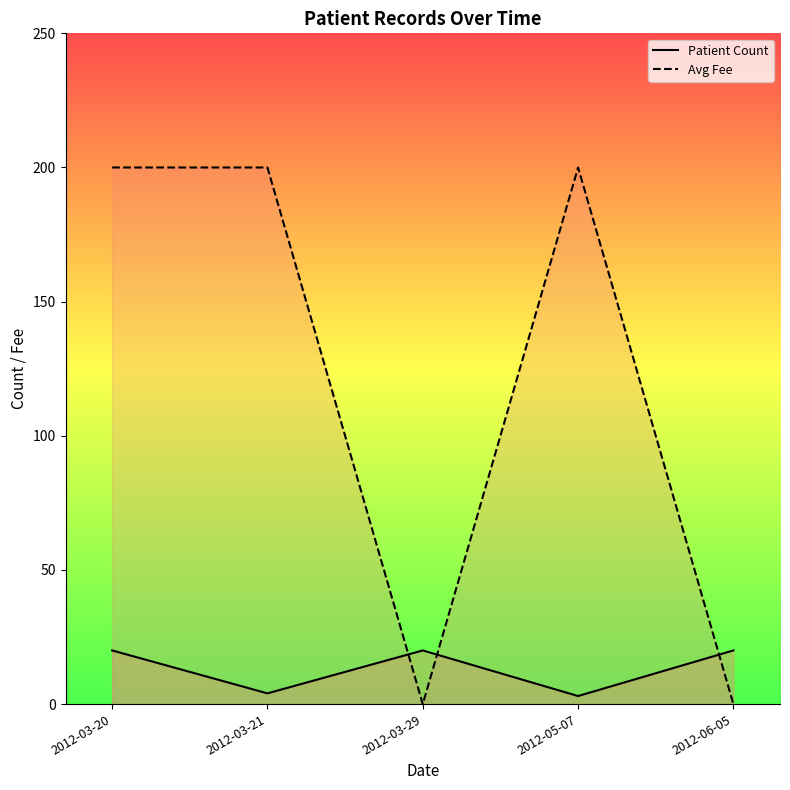

What is the difference between the second highest and second lowest values in the Patient Count series?

16